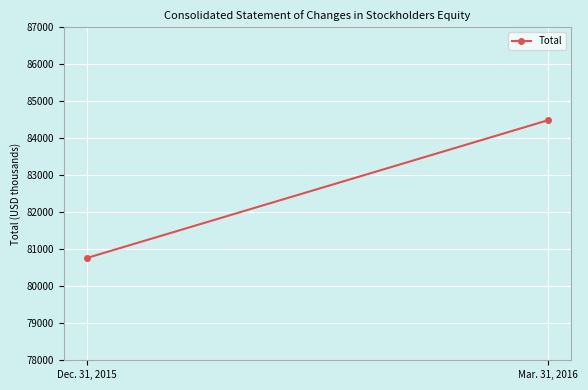

What is the minimum value shown in the chart?

80763